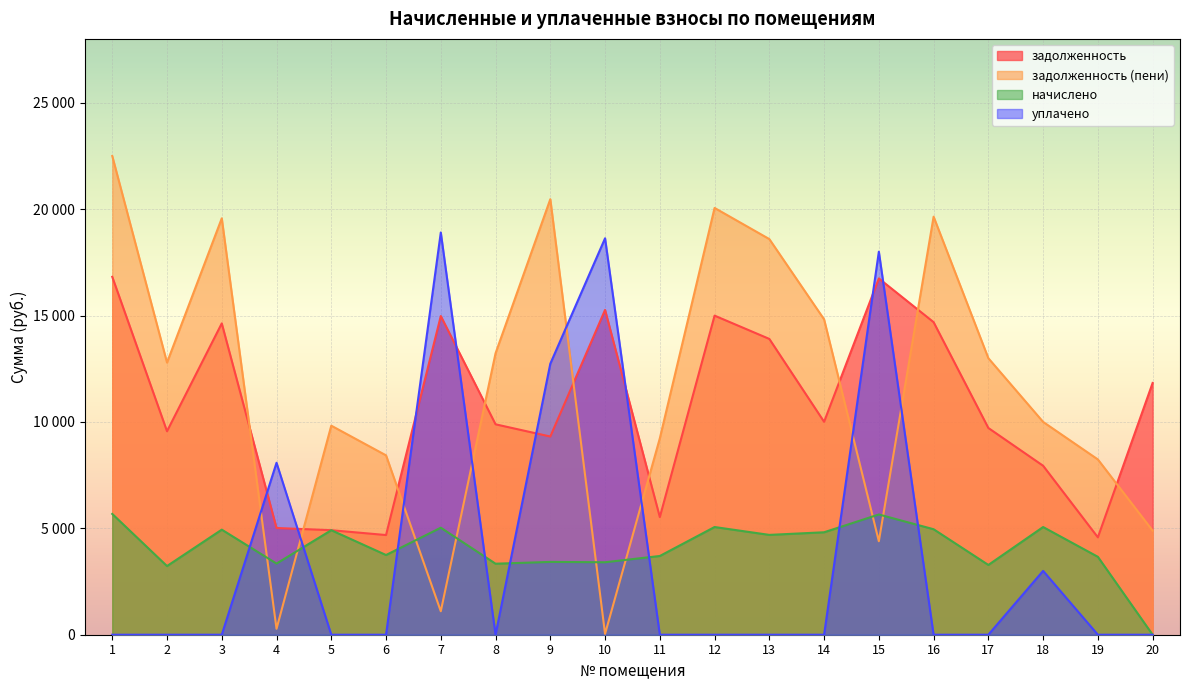

What is the sum of the уплачено values at 13 and 15?

18000.0